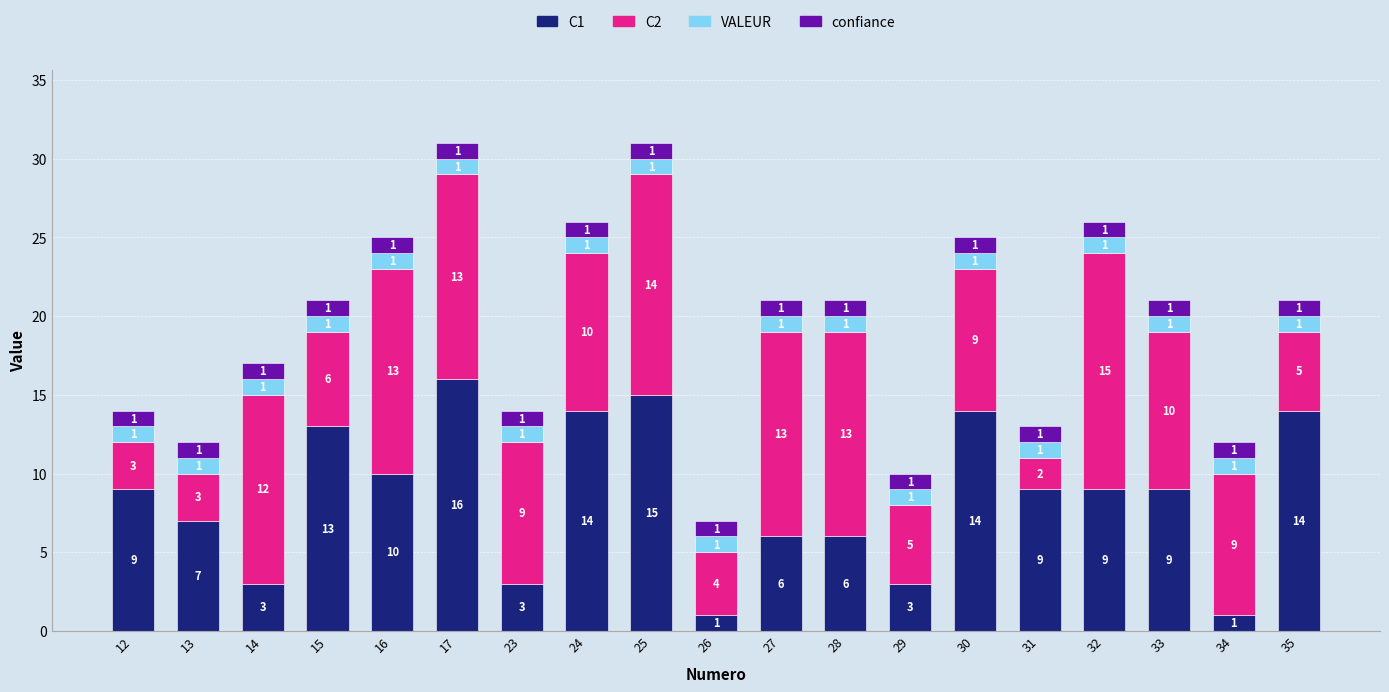

At which label does C1 reach its peak?

17